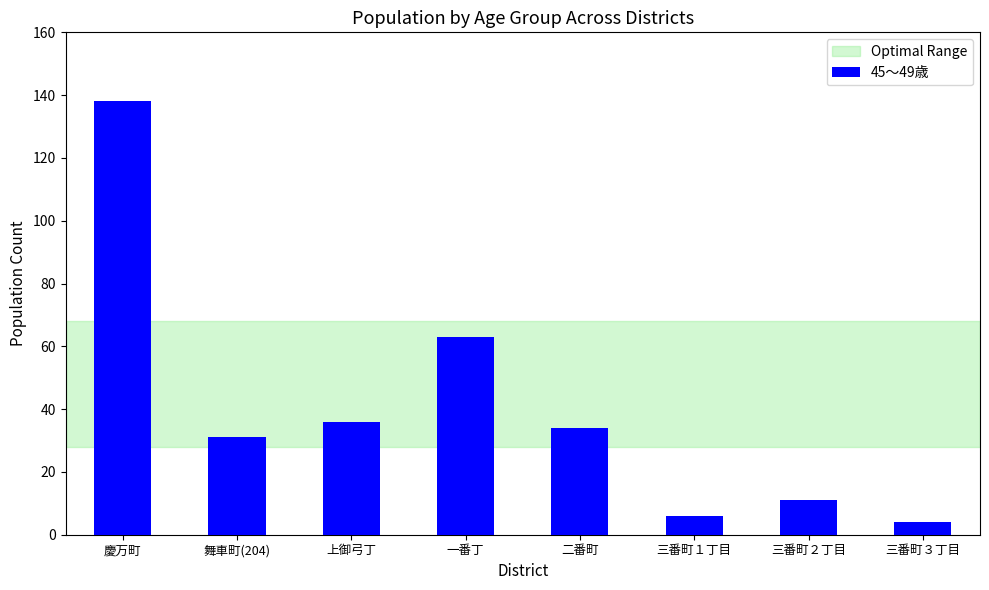

Which category has the lowest value across all series?

三番町３丁目